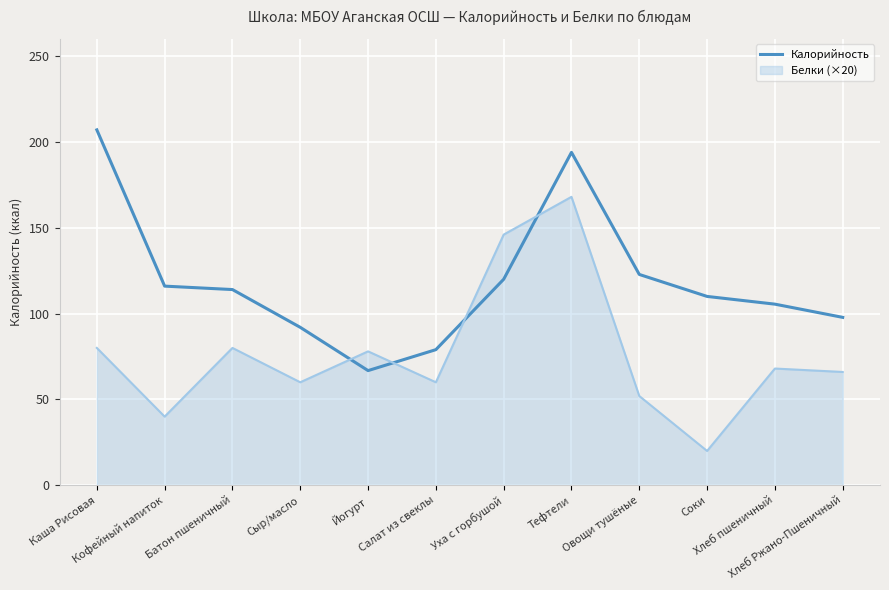

What is the greatest value displayed?

207.0